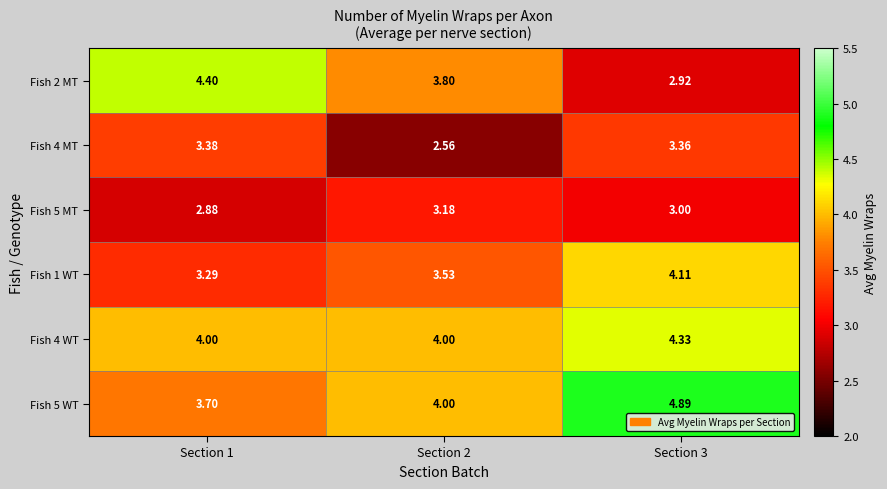

Which has a higher value, Section 2 or Section 3?

Section 2